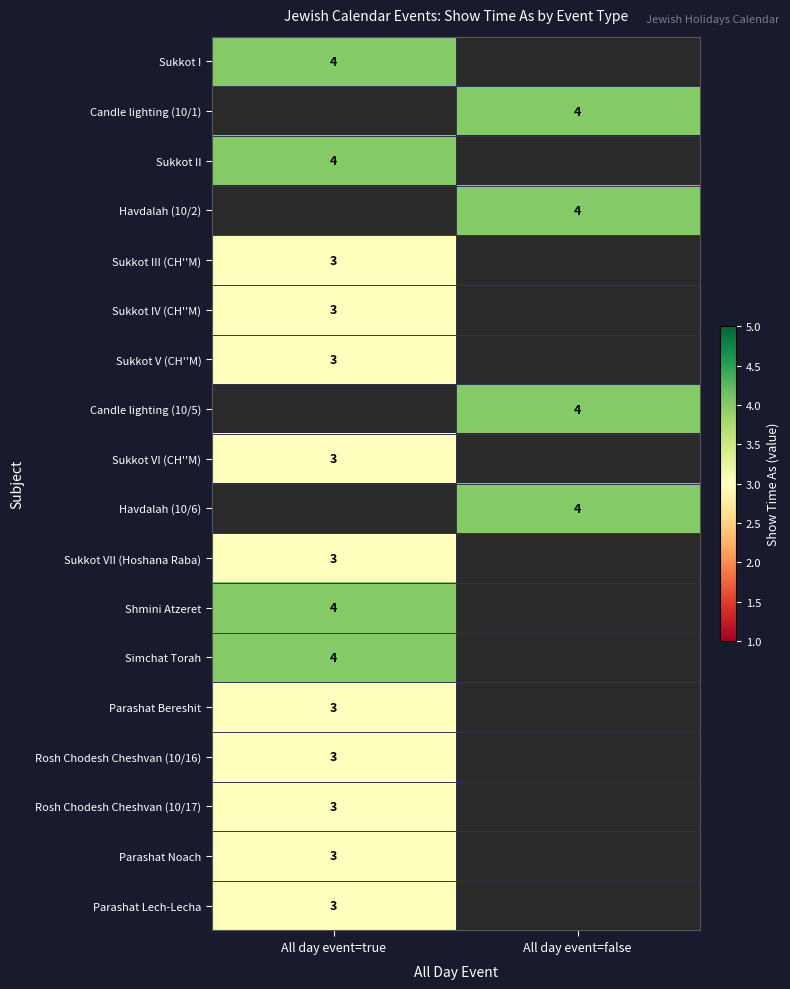

How many distinct data groups are displayed?

18